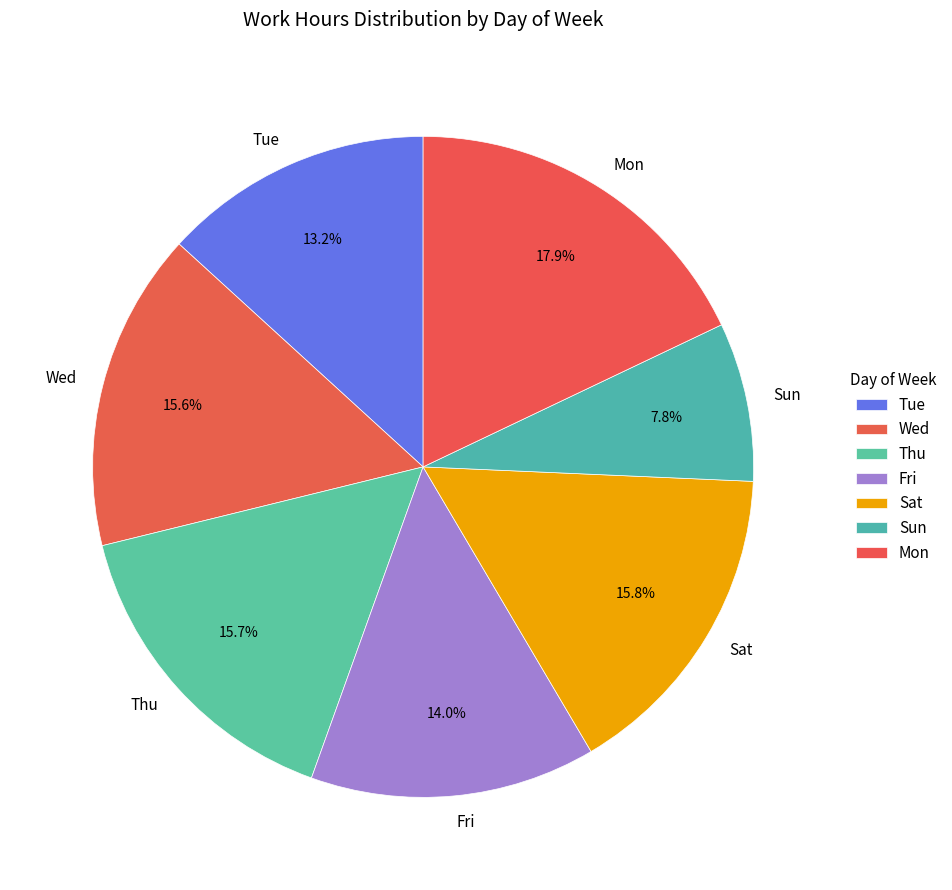

What is the ratio of the value at Sat to the value at Thu?

1.0